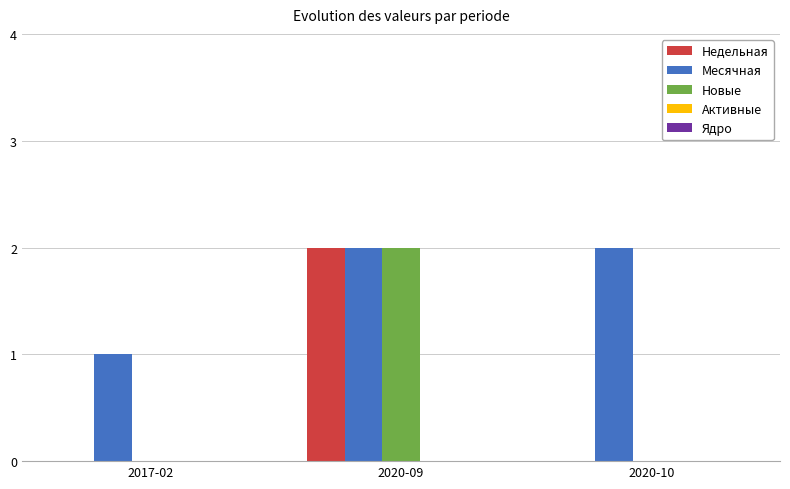

Between 2017-02 and 2020-10, which series saw the biggest shift?

Месячная